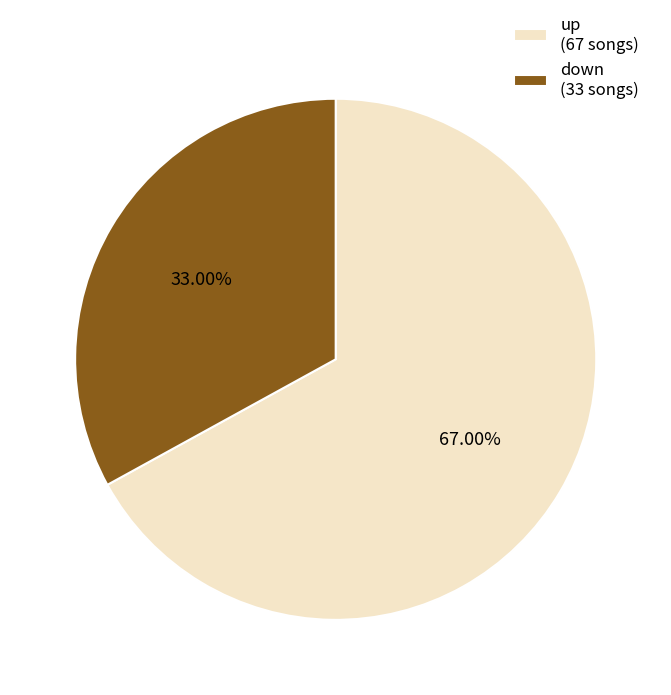

Combined, do down and up account for over 50%?

Yes